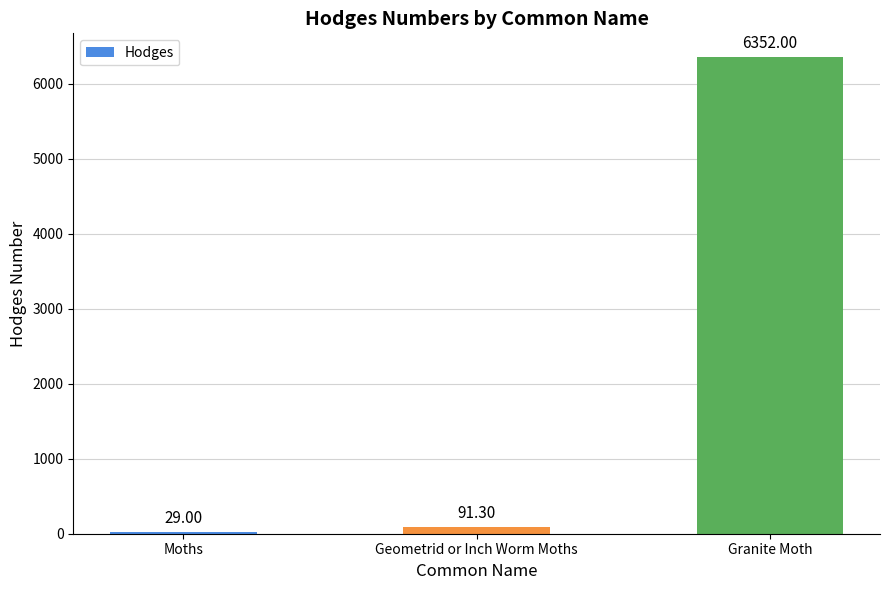

Rank the categories by value from lowest to highest.

Moths, Geometrid or Inch Worm Moths, Granite Moth